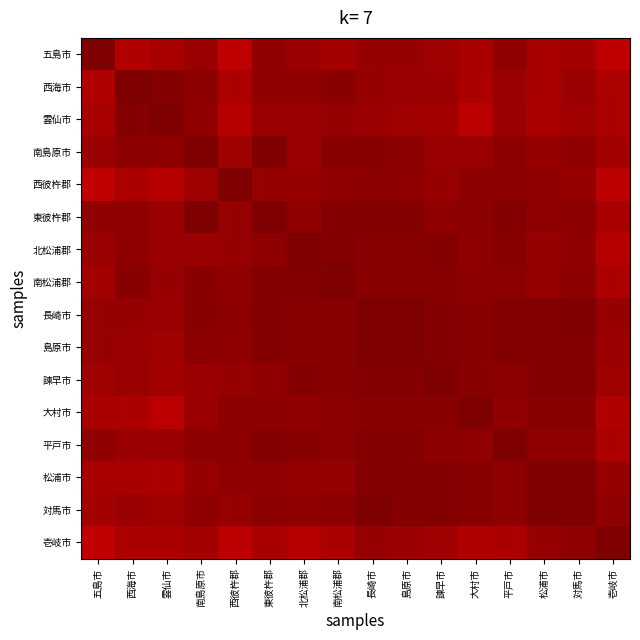

Reading left to right, list all the values displayed in this chart.

五島市: 五島市=1.0	西海市=1.0	雲仙市=1.0	南島原市=1.0	西彼杵郡=0.9	東彼杵郡=1.0	北松浦郡=1.0	南松浦郡=1.0	長崎市=1.0	島原市=1.0	諫早市=1.0	大村市=1.0	平戸市=1.0	松浦市=1.0	対馬市=1.0	壱岐市=0.9
西海市: 五島市=1.0	西海市=1.0	雲仙市=1.0	南島原市=1.0	西彼杵郡=1.0	東彼杵郡=1.0	北松浦郡=1.0	南松浦郡=1.0	長崎市=1.0	島原市=1.0	諫早市=1.0	大村市=1.0	平戸市=1.0	松浦市=1.0	対馬市=1.0	壱岐市=1.0
雲仙市: 五島市=1.0	西海市=1.0	雲仙市=1.0	南島原市=1.0	西彼杵郡=1.0	東彼杵郡=1.0	北松浦郡=1.0	南松浦郡=1.0	長崎市=1.0	島原市=1.0	諫早市=1.0	大村市=0.9	平戸市=1.0	松浦市=1.0	対馬市=1.0	壱岐市=1.0
南島原市: 五島市=1.0	西海市=1.0	雲仙市=1.0	南島原市=1.0	西彼杵郡=1.0	東彼杵郡=1.0	北松浦郡=1.0	南松浦郡=1.0	長崎市=1.0	島原市=1.0	諫早市=1.0	大村市=1.0	平戸市=1.0	松浦市=1.0	対馬市=1.0	壱岐市=1.0
西彼杵郡: 五島市=0.9	西海市=1.0	雲仙市=1.0	南島原市=1.0	西彼杵郡=1.0	東彼杵郡=1.0	北松浦郡=1.0	南松浦郡=1.0	長崎市=1.0	島原市=1.0	諫早市=1.0	大村市=1.0	平戸市=1.0	松浦市=1.0	対馬市=1.0	壱岐市=0.9
東彼杵郡: 五島市=1.0	西海市=1.0	雲仙市=1.0	南島原市=1.0	西彼杵郡=1.0	東彼杵郡=1.0	北松浦郡=1.0	南松浦郡=1.0	長崎市=1.0	島原市=1.0	諫早市=1.0	大村市=1.0	平戸市=1.0	松浦市=1.0	対馬市=1.0	壱岐市=1.0
北松浦郡: 五島市=1.0	西海市=1.0	雲仙市=1.0	南島原市=1.0	西彼杵郡=1.0	東彼杵郡=1.0	北松浦郡=1.0	南松浦郡=1.0	長崎市=1.0	島原市=1.0	諫早市=1.0	大村市=1.0	平戸市=1.0	松浦市=1.0	対馬市=1.0	壱岐市=1.0
南松浦郡: 五島市=1.0	西海市=1.0	雲仙市=1.0	南島原市=1.0	西彼杵郡=1.0	東彼杵郡=1.0	北松浦郡=1.0	南松浦郡=1.0	長崎市=1.0	島原市=1.0	諫早市=1.0	大村市=1.0	平戸市=1.0	松浦市=1.0	対馬市=1.0	壱岐市=1.0
長崎市: 五島市=1.0	西海市=1.0	雲仙市=1.0	南島原市=1.0	西彼杵郡=1.0	東彼杵郡=1.0	北松浦郡=1.0	南松浦郡=1.0	長崎市=1.0	島原市=1.0	諫早市=1.0	大村市=1.0	平戸市=1.0	松浦市=1.0	対馬市=1.0	壱岐市=1.0
島原市: 五島市=1.0	西海市=1.0	雲仙市=1.0	南島原市=1.0	西彼杵郡=1.0	東彼杵郡=1.0	北松浦郡=1.0	南松浦郡=1.0	長崎市=1.0	島原市=1.0	諫早市=1.0	大村市=1.0	平戸市=1.0	松浦市=1.0	対馬市=1.0	壱岐市=1.0
諫早市: 五島市=1.0	西海市=1.0	雲仙市=1.0	南島原市=1.0	西彼杵郡=1.0	東彼杵郡=1.0	北松浦郡=1.0	南松浦郡=1.0	長崎市=1.0	島原市=1.0	諫早市=1.0	大村市=1.0	平戸市=1.0	松浦市=1.0	対馬市=1.0	壱岐市=1.0
大村市: 五島市=1.0	西海市=1.0	雲仙市=0.9	南島原市=1.0	西彼杵郡=1.0	東彼杵郡=1.0	北松浦郡=1.0	南松浦郡=1.0	長崎市=1.0	島原市=1.0	諫早市=1.0	大村市=1.0	平戸市=1.0	松浦市=1.0	対馬市=1.0	壱岐市=1.0
平戸市: 五島市=1.0	西海市=1.0	雲仙市=1.0	南島原市=1.0	西彼杵郡=1.0	東彼杵郡=1.0	北松浦郡=1.0	南松浦郡=1.0	長崎市=1.0	島原市=1.0	諫早市=1.0	大村市=1.0	平戸市=1.0	松浦市=1.0	対馬市=1.0	壱岐市=1.0
松浦市: 五島市=1.0	西海市=1.0	雲仙市=1.0	南島原市=1.0	西彼杵郡=1.0	東彼杵郡=1.0	北松浦郡=1.0	南松浦郡=1.0	長崎市=1.0	島原市=1.0	諫早市=1.0	大村市=1.0	平戸市=1.0	松浦市=1.0	対馬市=1.0	壱岐市=1.0
対馬市: 五島市=1.0	西海市=1.0	雲仙市=1.0	南島原市=1.0	西彼杵郡=1.0	東彼杵郡=1.0	北松浦郡=1.0	南松浦郡=1.0	長崎市=1.0	島原市=1.0	諫早市=1.0	大村市=1.0	平戸市=1.0	松浦市=1.0	対馬市=1.0	壱岐市=1.0
壱岐市: 五島市=0.9	西海市=1.0	雲仙市=1.0	南島原市=1.0	西彼杵郡=0.9	東彼杵郡=1.0	北松浦郡=1.0	南松浦郡=1.0	長崎市=1.0	島原市=1.0	諫早市=1.0	大村市=1.0	平戸市=1.0	松浦市=1.0	対馬市=1.0	壱岐市=1.0